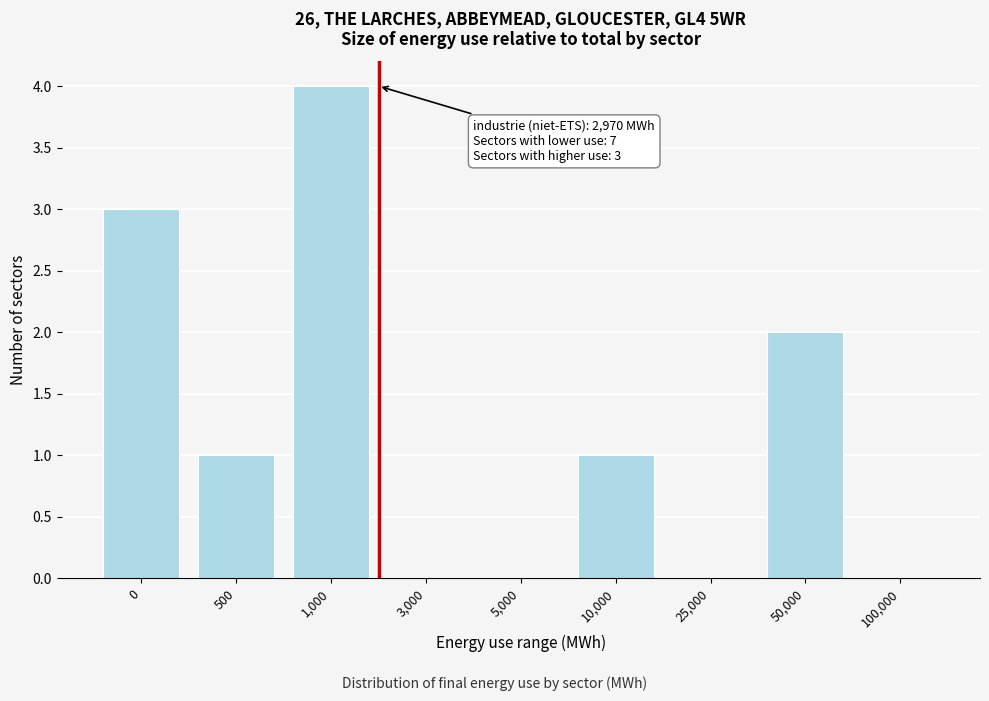

Reading right to left, transcribe all the data shown in this chart.

100,000=0	50,000=2	25,000=0	10,000=1	5,000=0	3,000=0	1,000=4	500=1	0=3